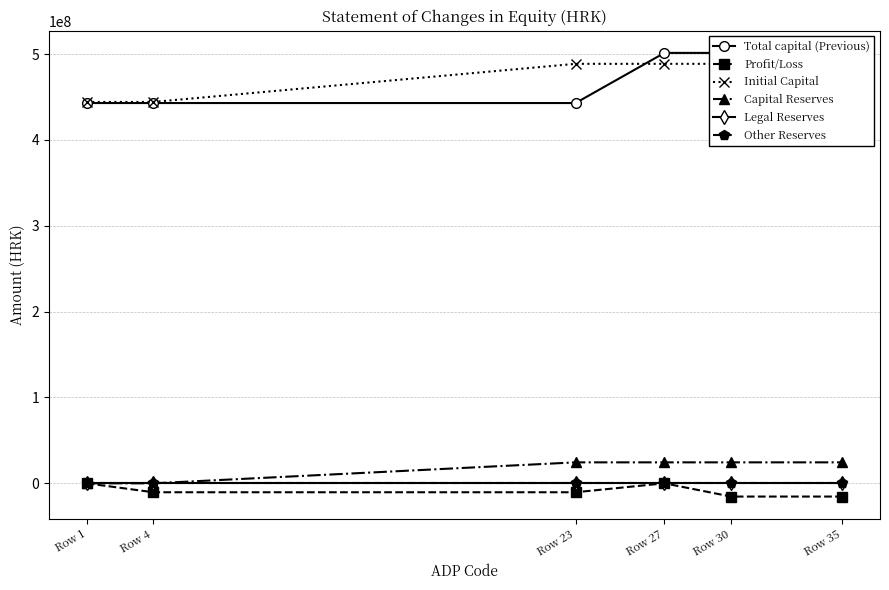

The value of Capital Reserves at Row 27 is 24420000. True or false?

True